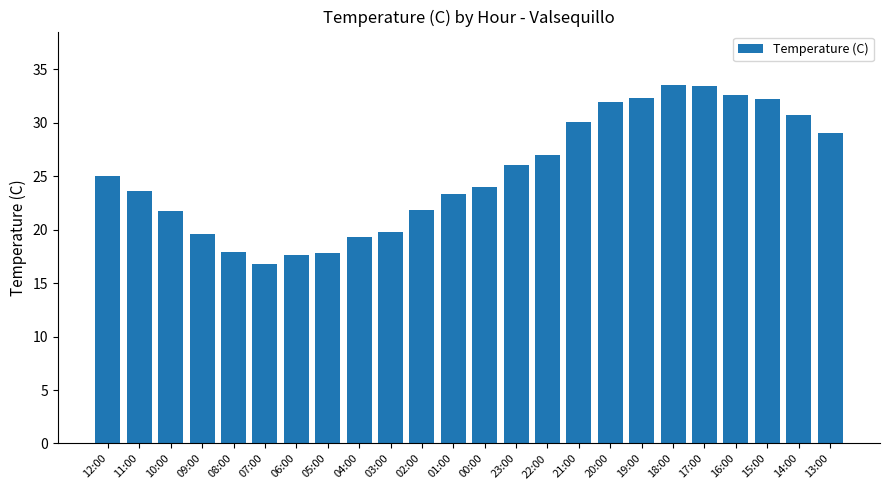

What is the ratio of the value at 14:00 to the value at 09:00?

1.6